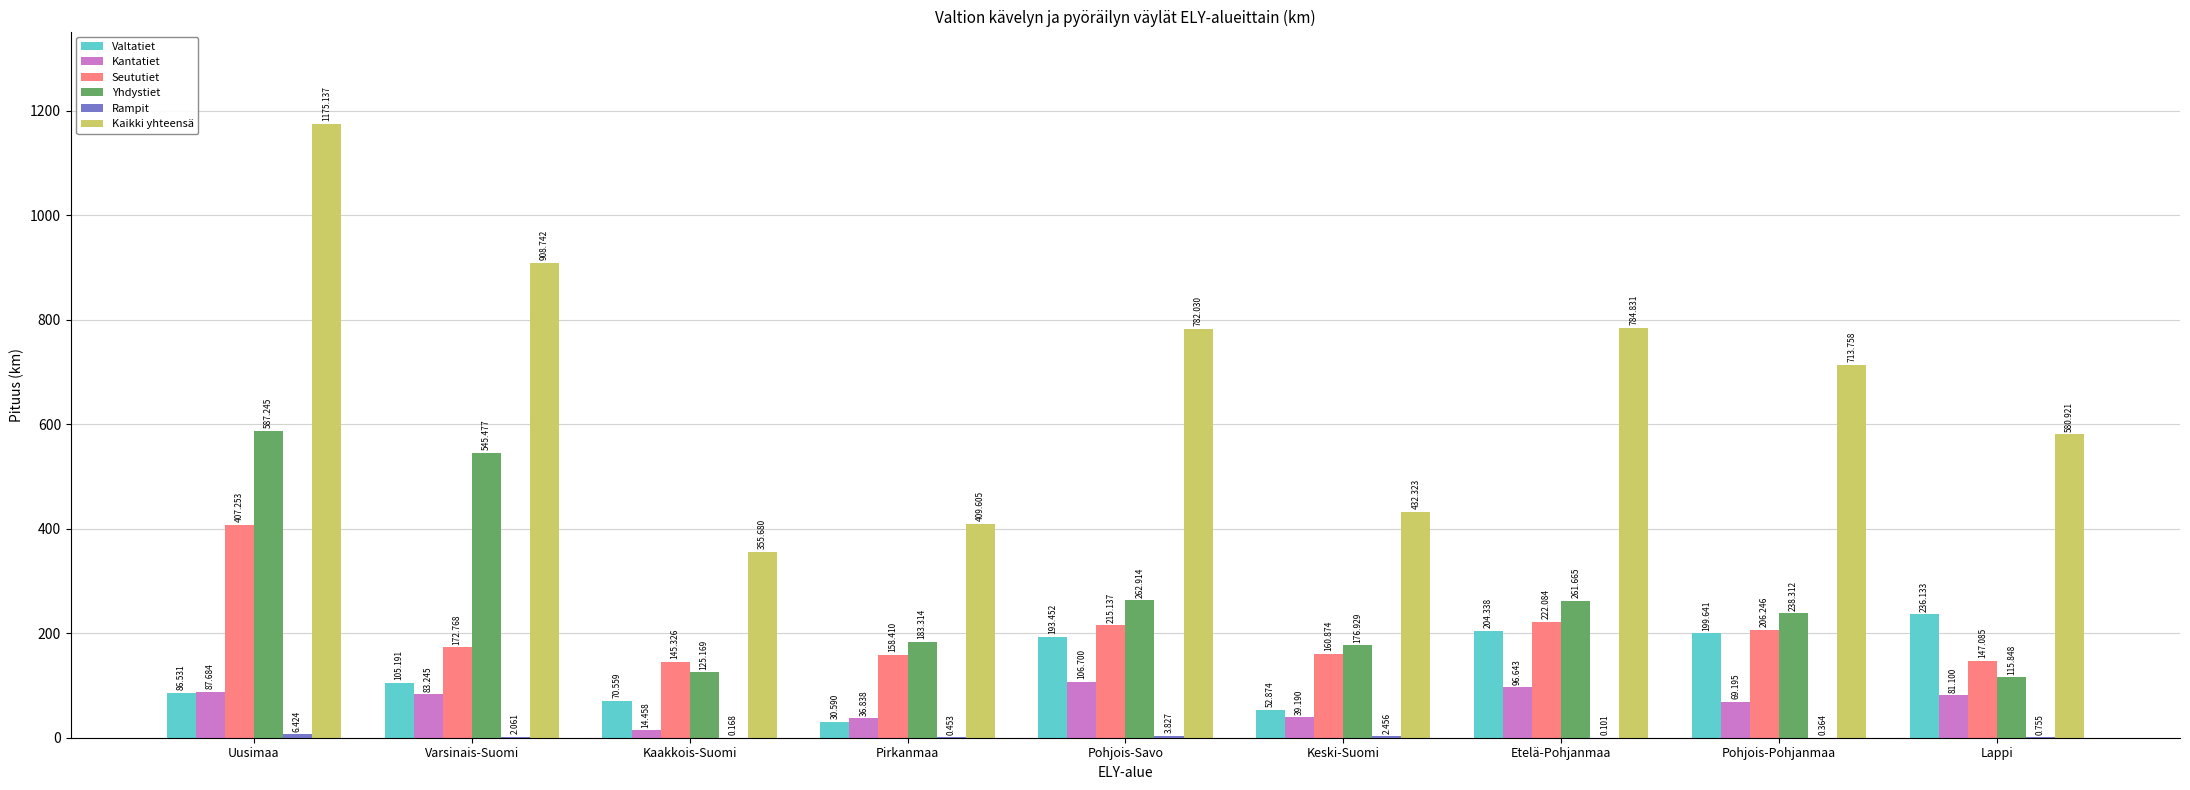

Where is Yhdystiet nearest to the value 351?

Pohjois-Savo